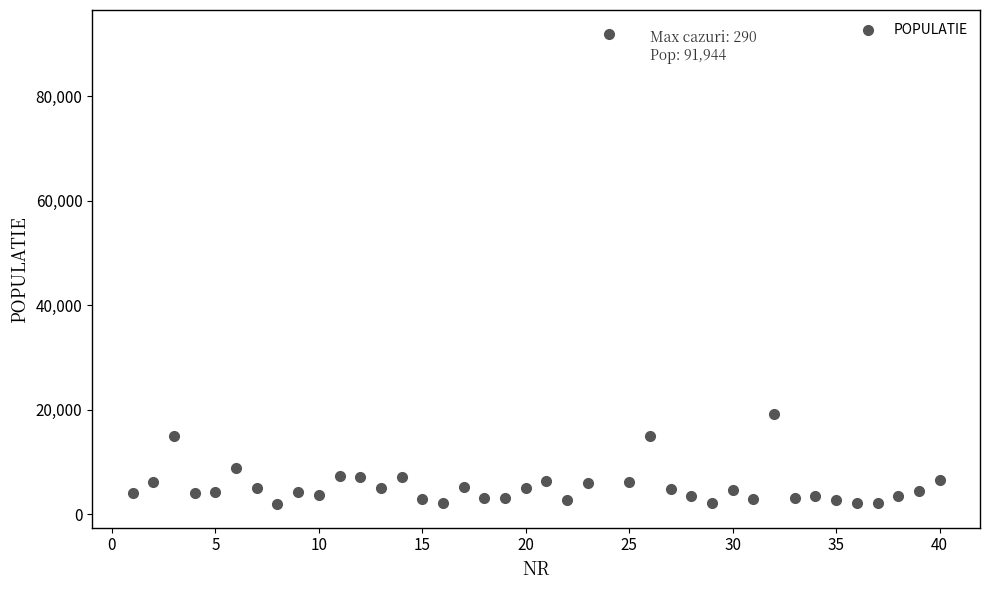

What Y value in the scatter plot is closest to 46955?

19269